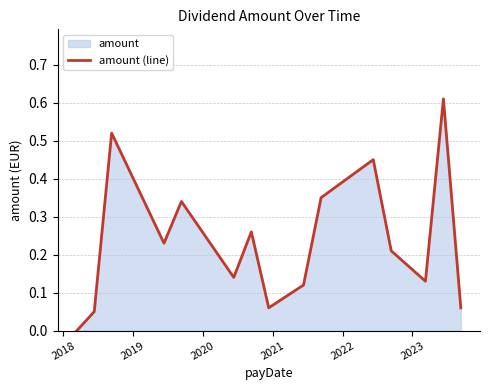

How many lines are shown in the chart?

1